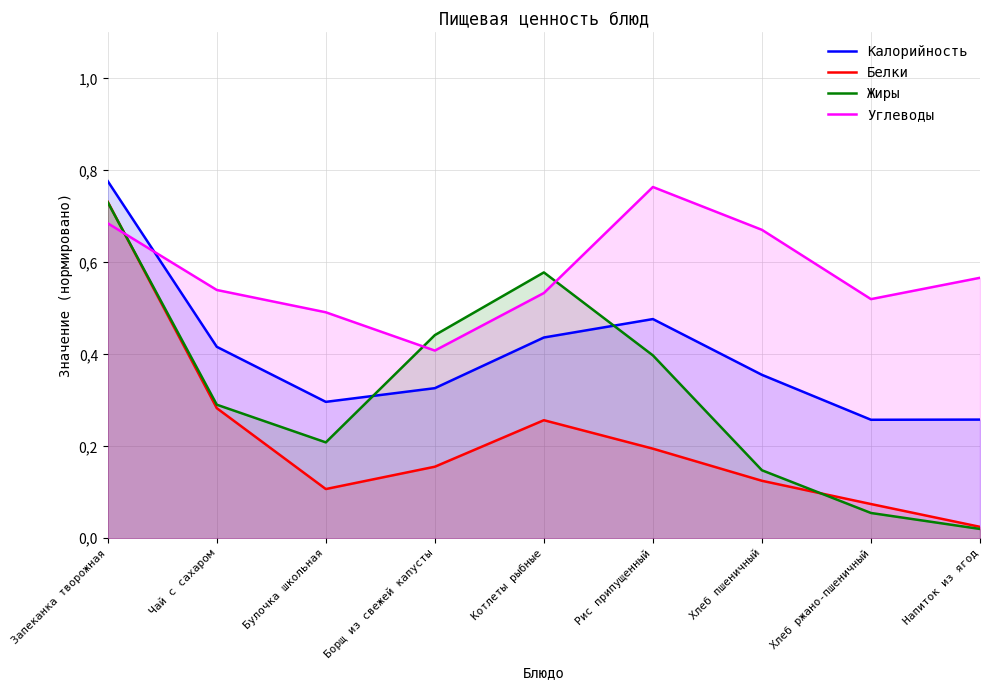

What are all the series names shown in the legend?

Калорийность, Белки, Жиры, Углеводы